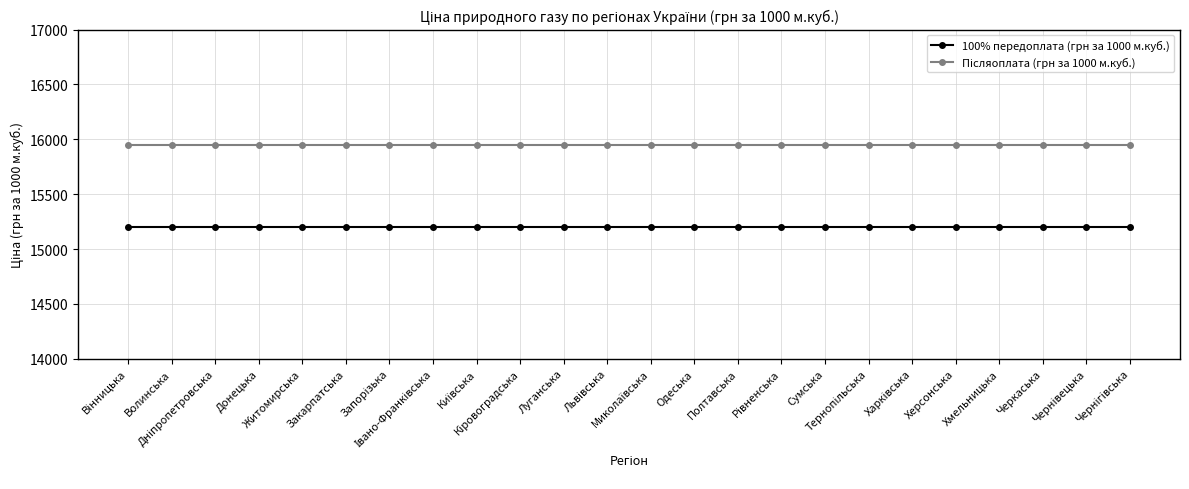

What is the maximum value shown in the chart?

15950